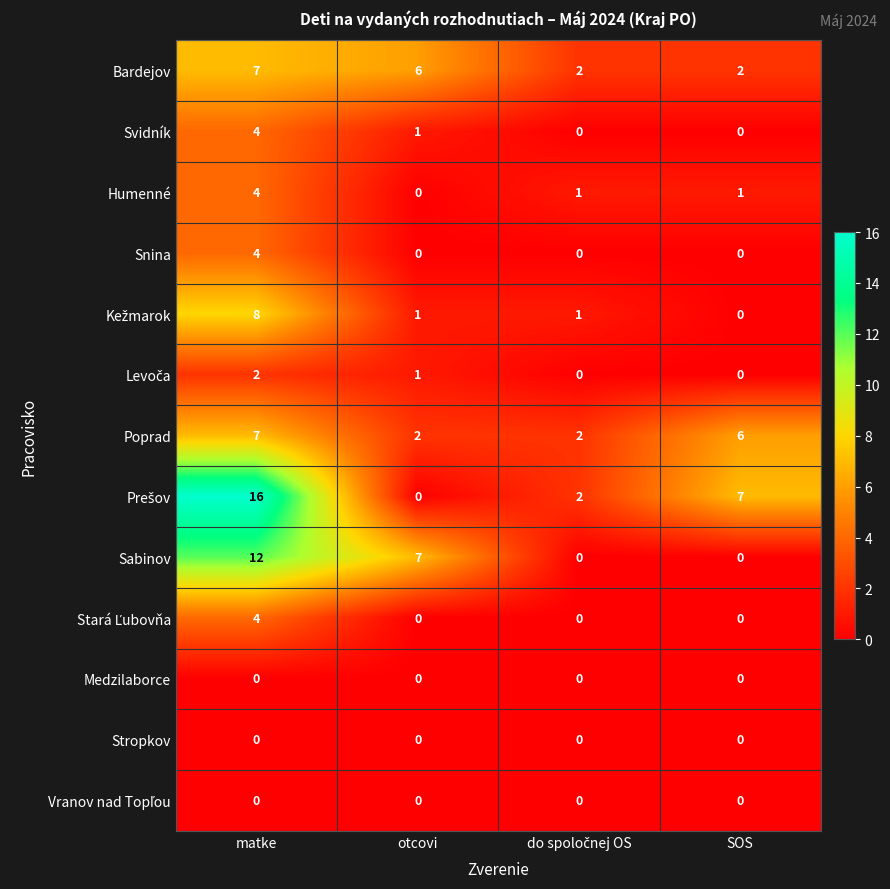

Where does the Svidník series first go above 1?

matke